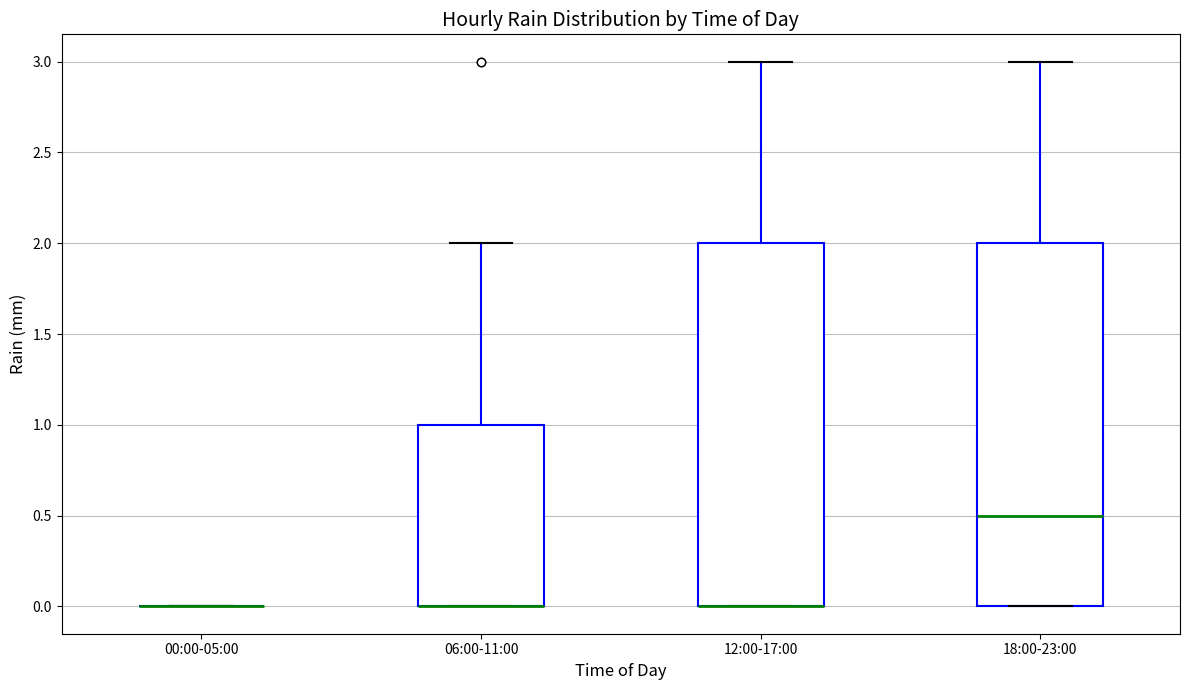

Where is the upper edge of the box for 06:00-11:00 on the y-axis? The values are not printed on the chart, so give them approximately, as read against the axis.

1.0